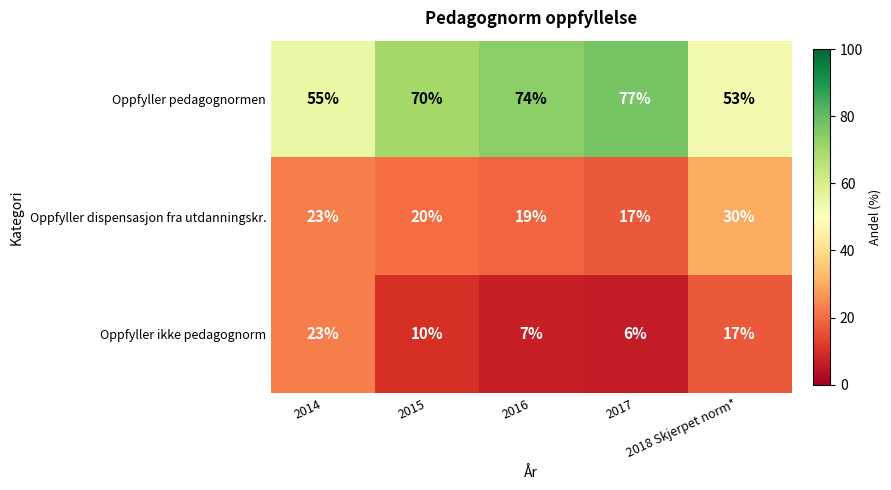

At which category does the chart reach its minimum across all series?

2017